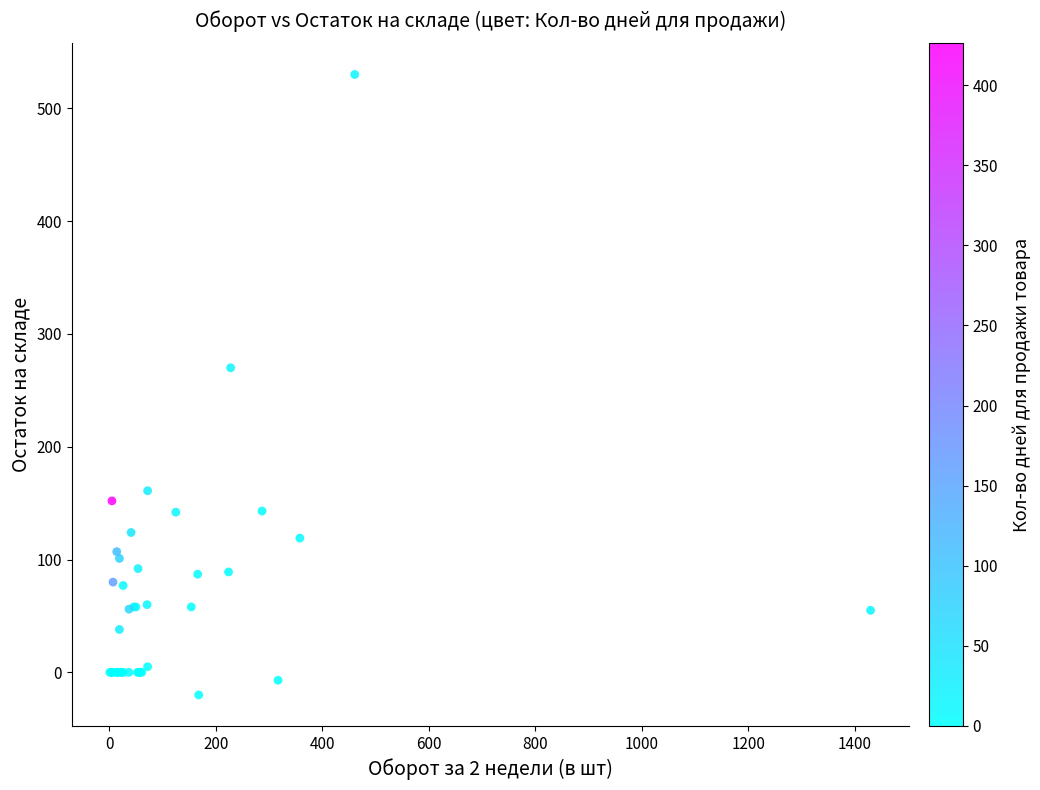

What Y value in the scatter plot is closest to 255?

270